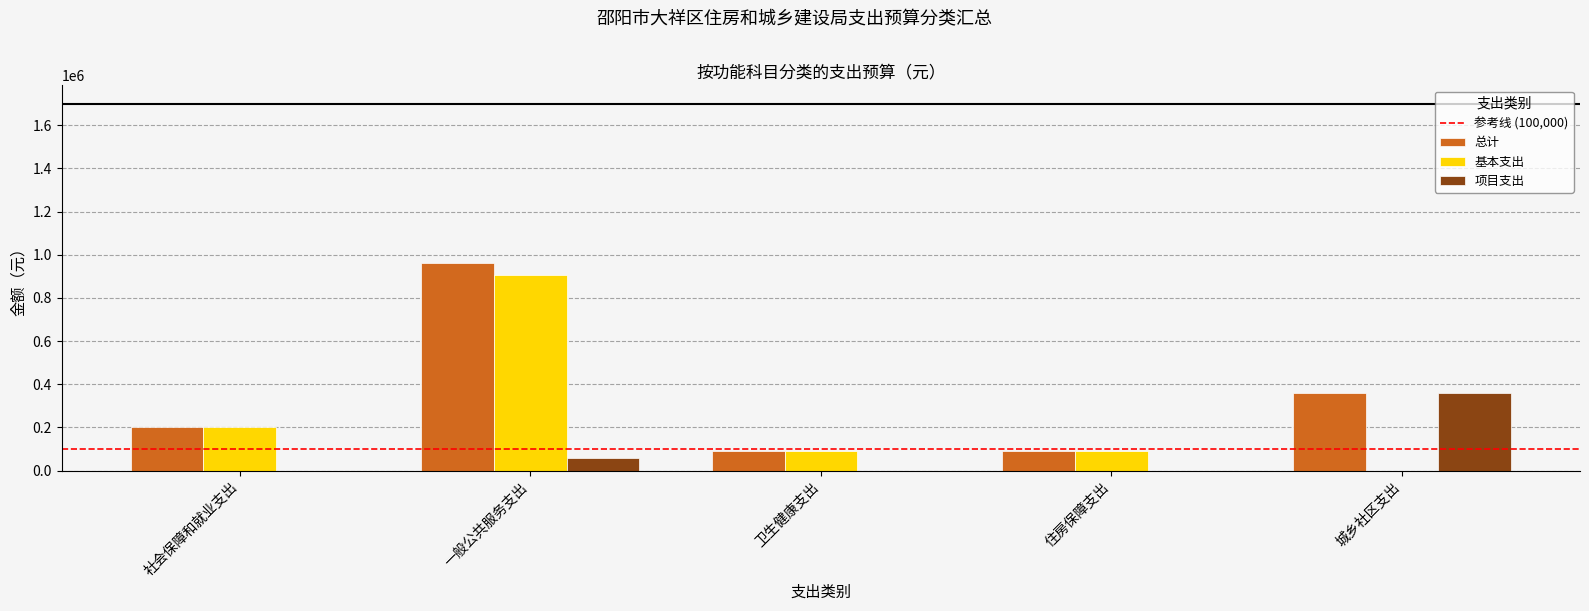

How many values in the 总计 series exceed 201410?

3